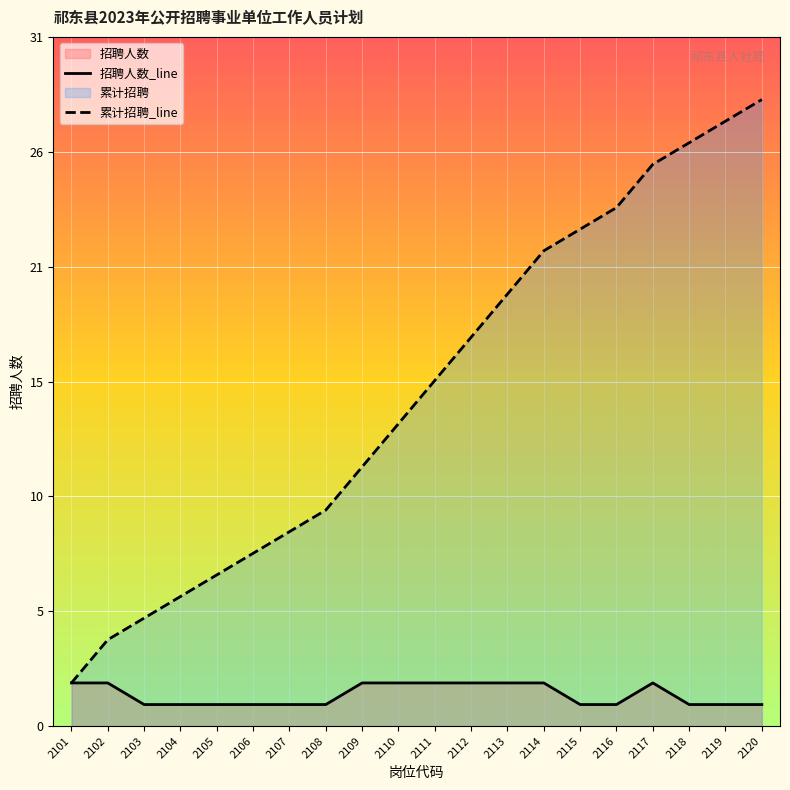

The value of 招聘人数_line at 2101 is 1. True or false?

False